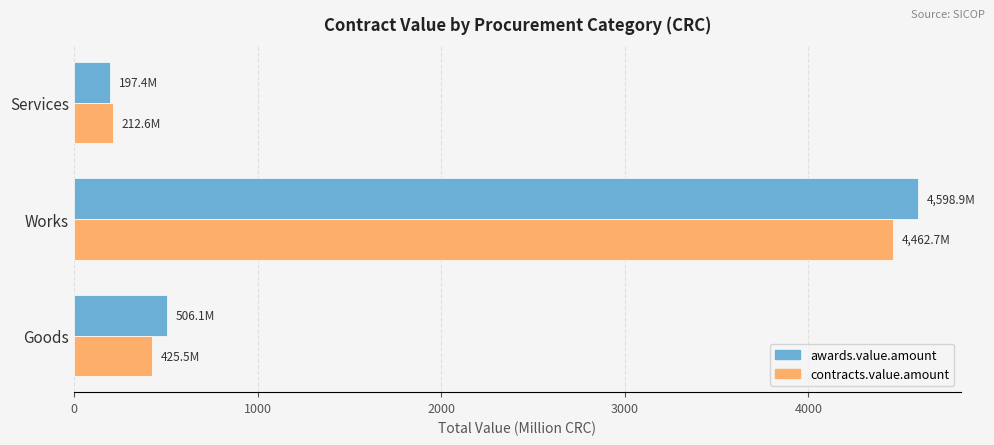

Which series has the largest range (max minus min)?

awards.value.amount